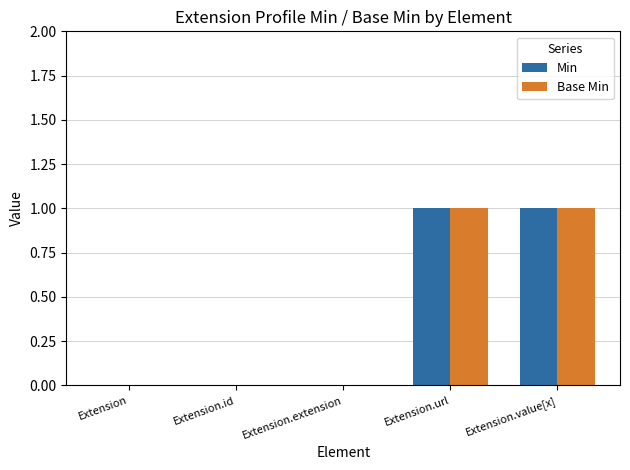

The value of Min at Extension is 1. True or false?

False